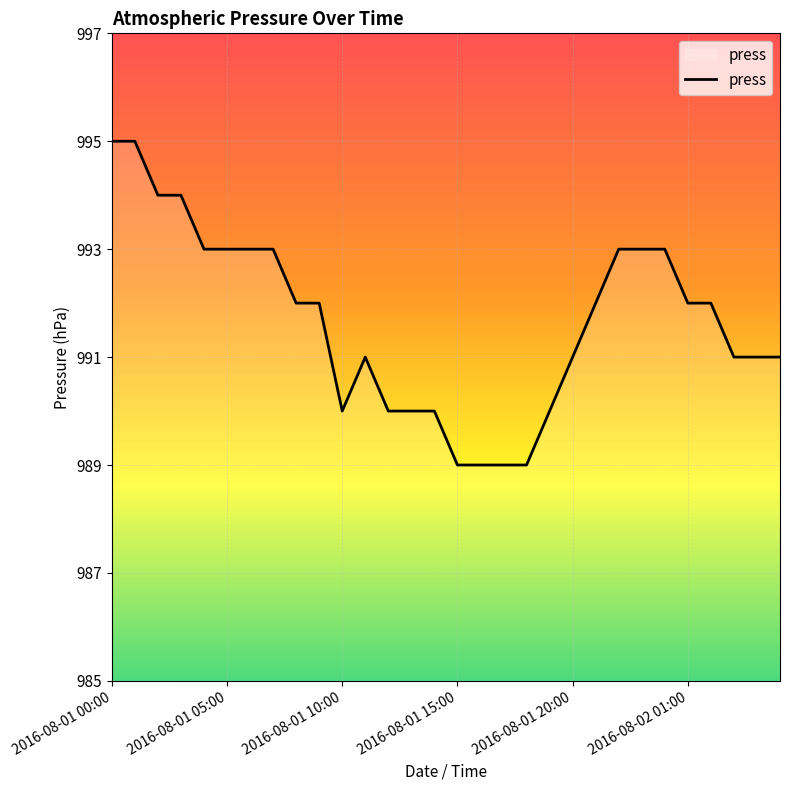

What is the minimum value shown in the chart?

989